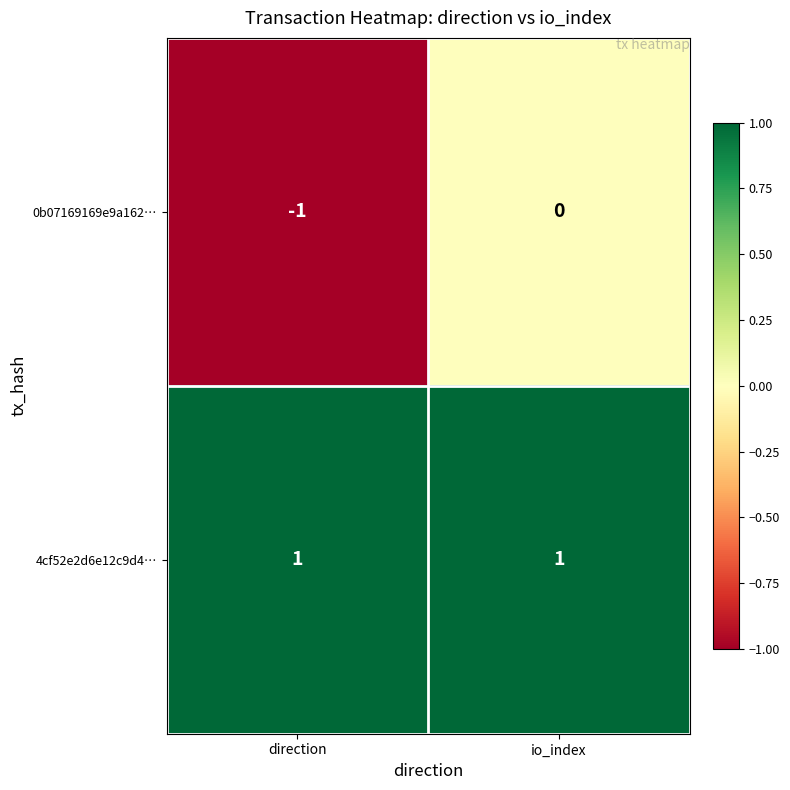

The 0b07169169e9a162… series shows 0 at direction. True or false?

False